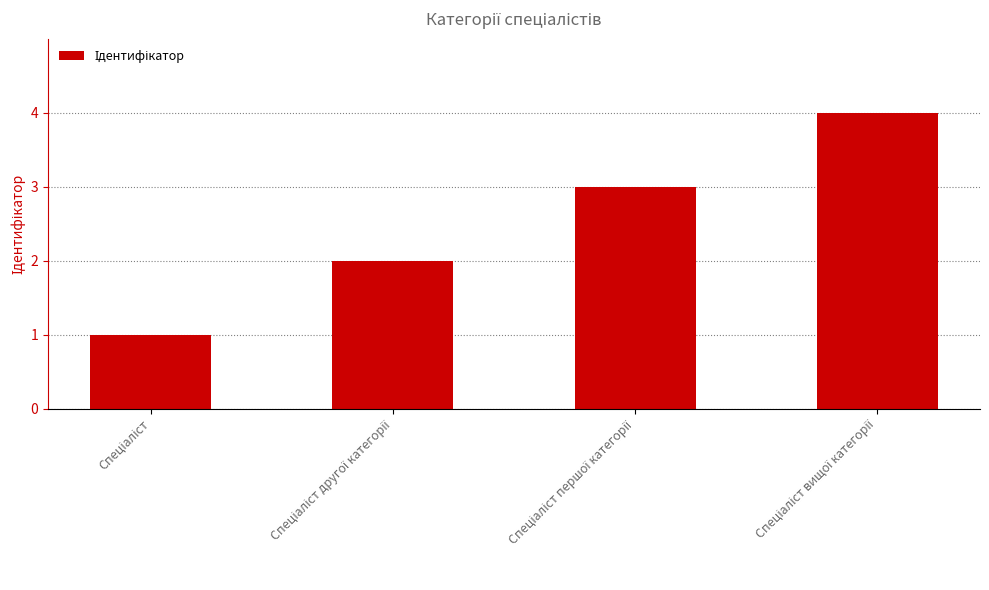

What is the greatest value displayed?

4